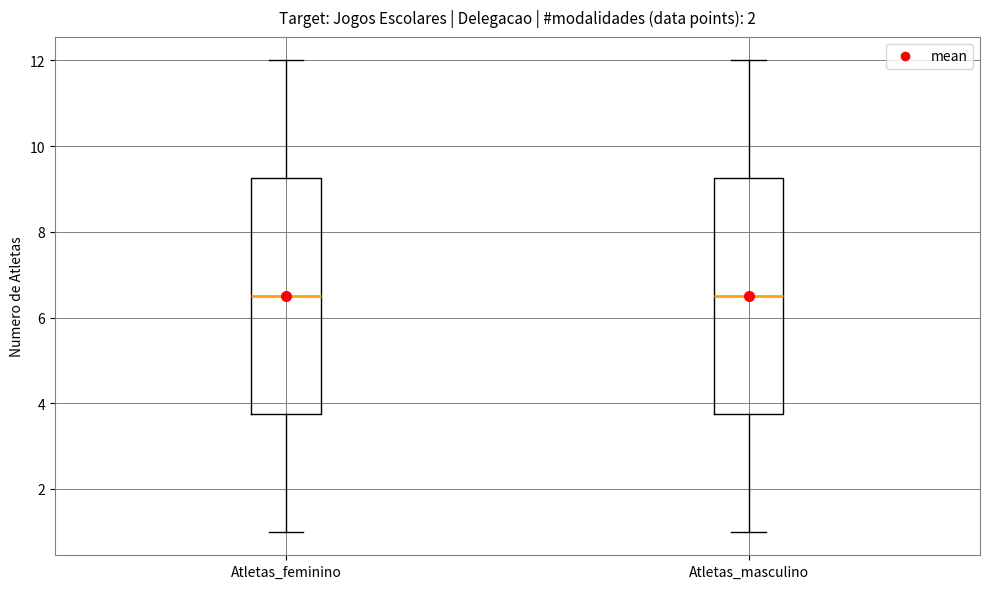

Reading left to right, transcribe this box plot: for each box, give where its median line is, the range the box spans, and where its two whiskers end, as read against the y-axis. The values are not printed on the chart, so give them approximately, as read against the axis.

Atletas_feminino: median 6.6, box 3.8 to 9.2, whiskers 1.0 to 12.0
Atletas_masculino: median 6.6, box 3.8 to 9.2, whiskers 1.0 to 12.0